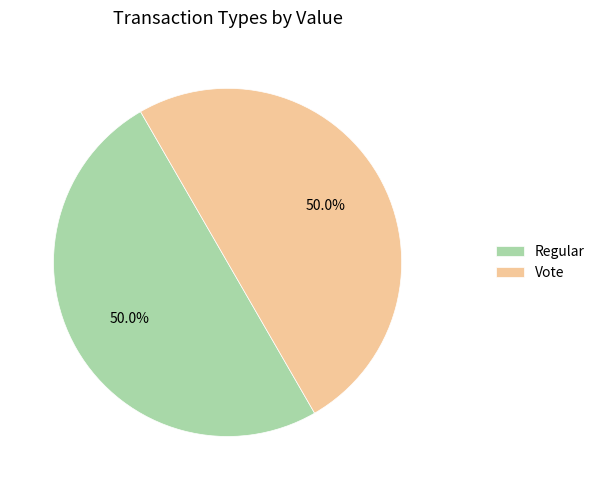

What portion of the pie excludes Vote?

50.0%